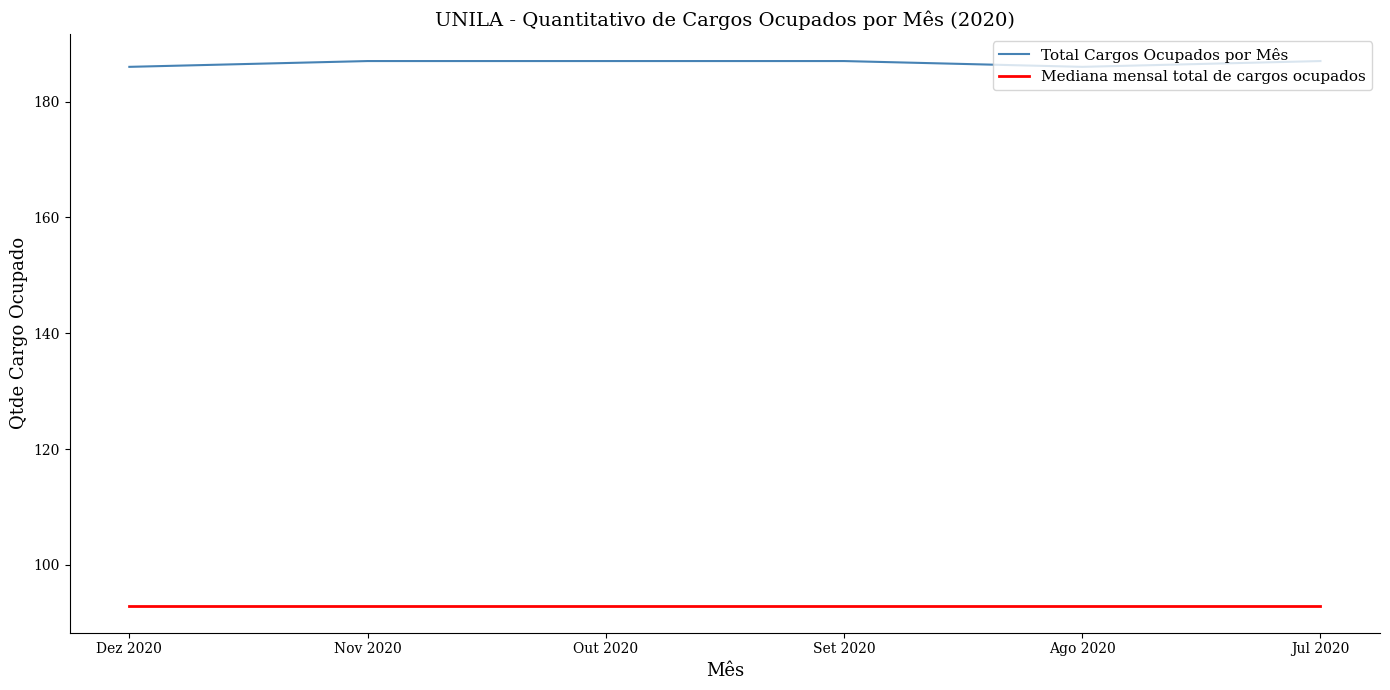

List the series in order of their peak value, lowest first.

Mediana mensal total de cargos ocupados, Total Cargos Ocupados por Mês